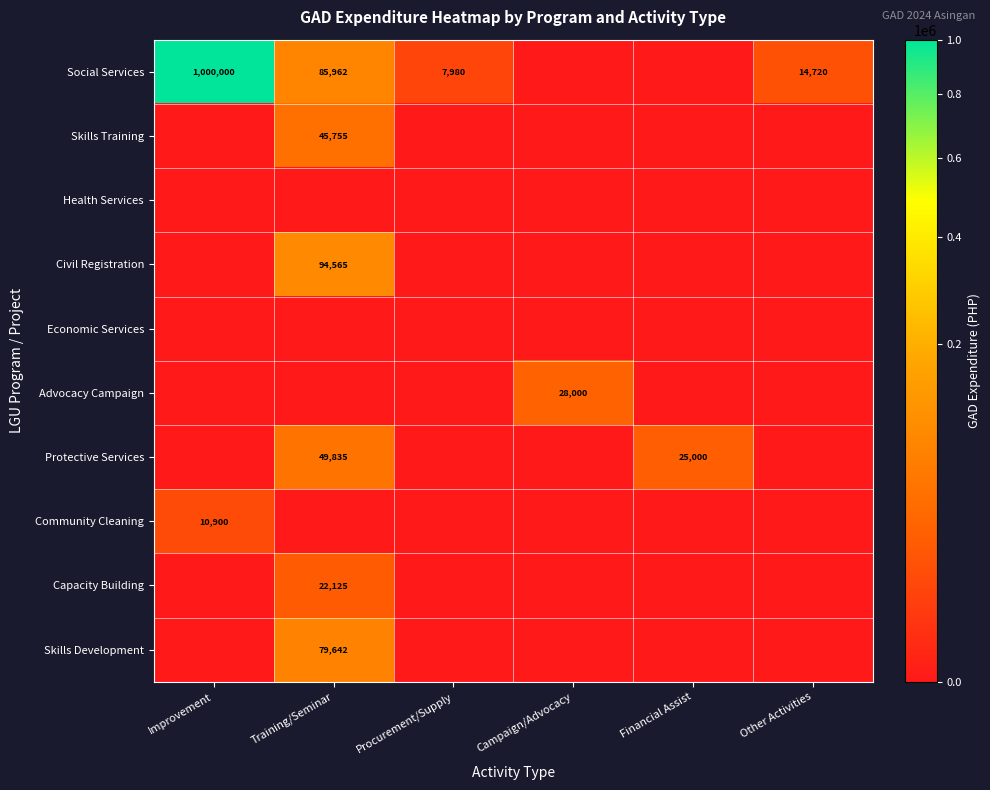

The Protective Services series shows 25000 at Financial Assist. True or false?

True